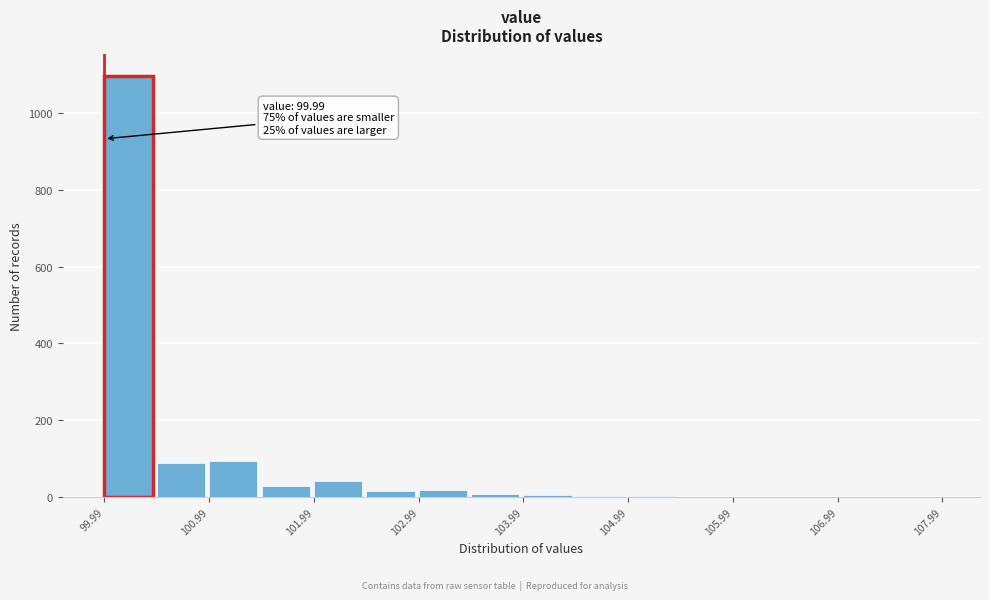

Which range on the x-axis has the tallest bar?

99.99 to 100.49